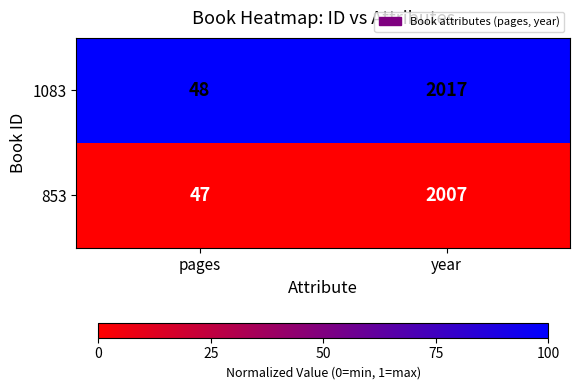

Reading left to right, transcribe all the data shown in this chart.

1083: 48	2017
853: 47	2007